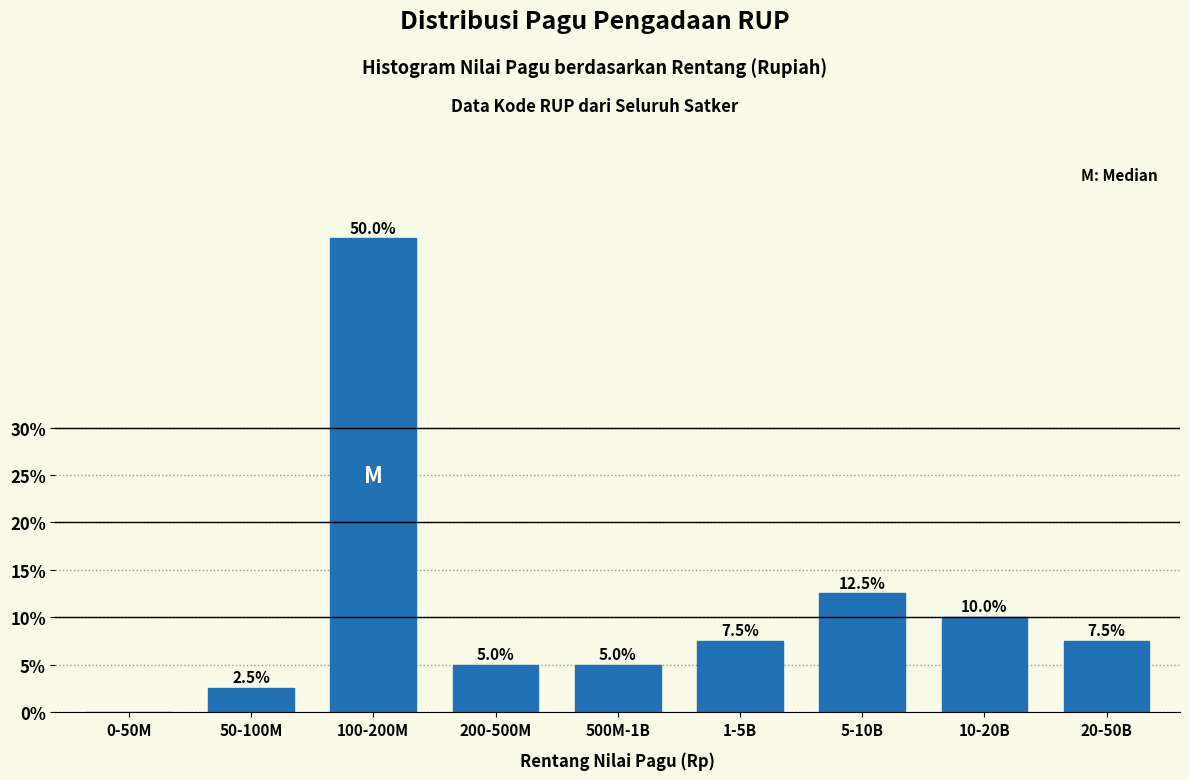

Reading right to left, list all the values displayed in this chart.

20-50B=7.5	10-20B=10.0	5-10B=12.5	1-5B=7.5	500M-1B=5.0	200-500M=5.0	100-200M=50.0	50-100M=2.5	0-50M=0.0